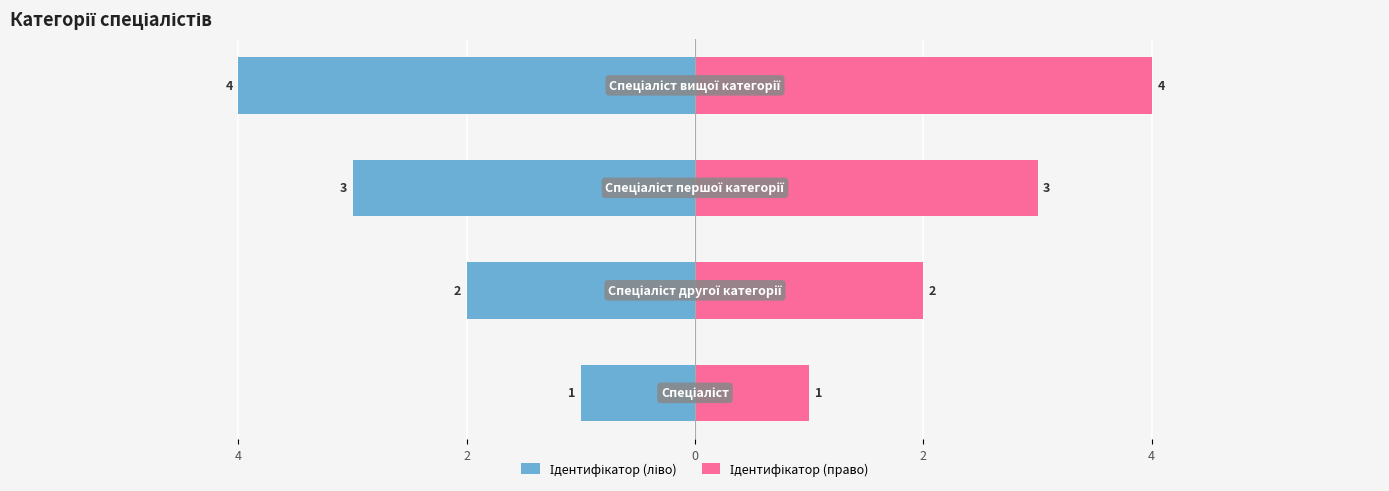

List the series in order of their overall mean, highest first.

Ідентифікатор (право), Ідентифікатор (ліво)